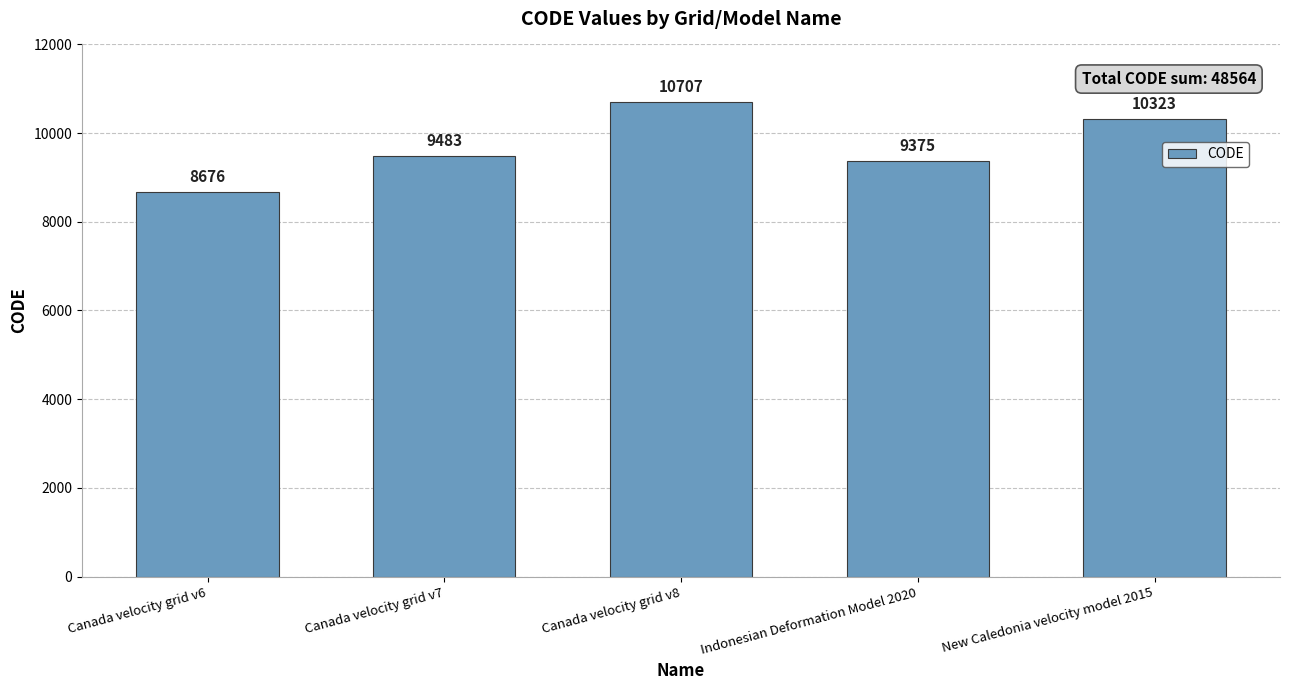

How many data points does each series have?

5